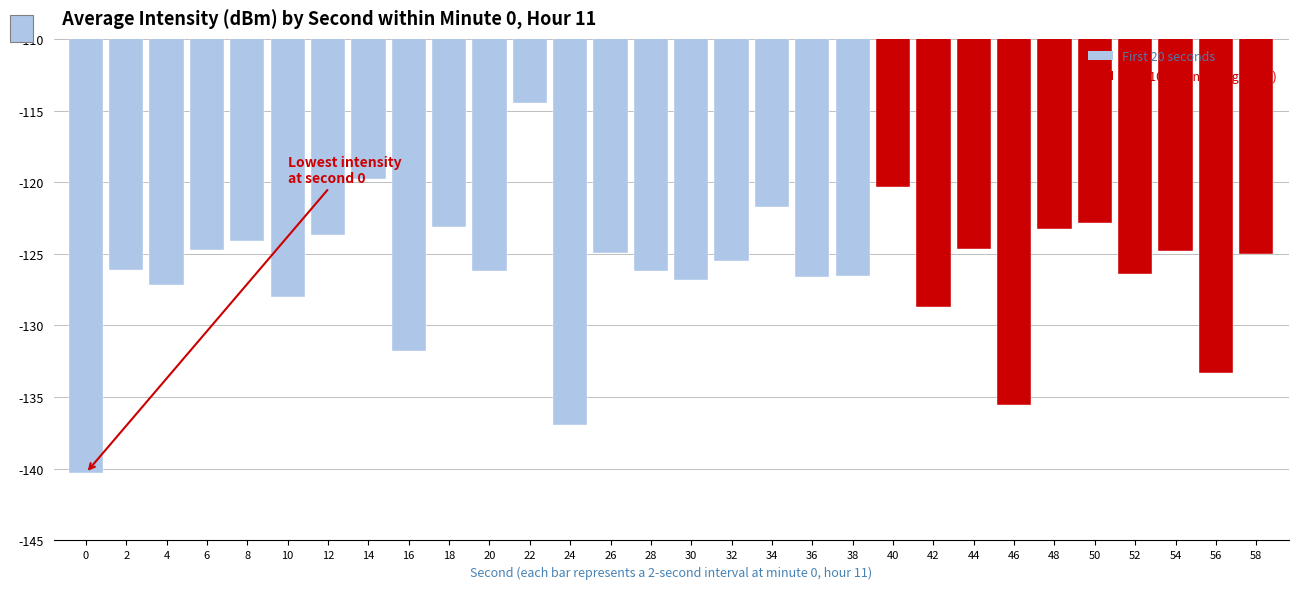

What is the maximum value shown in the chart?

-114.5